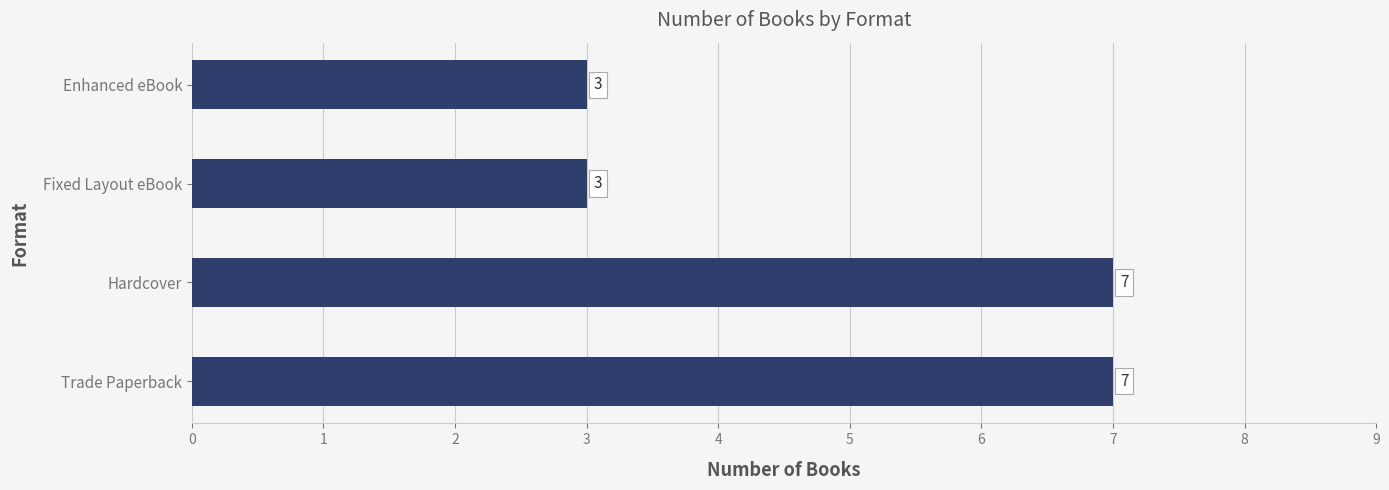

What is the average value?

5